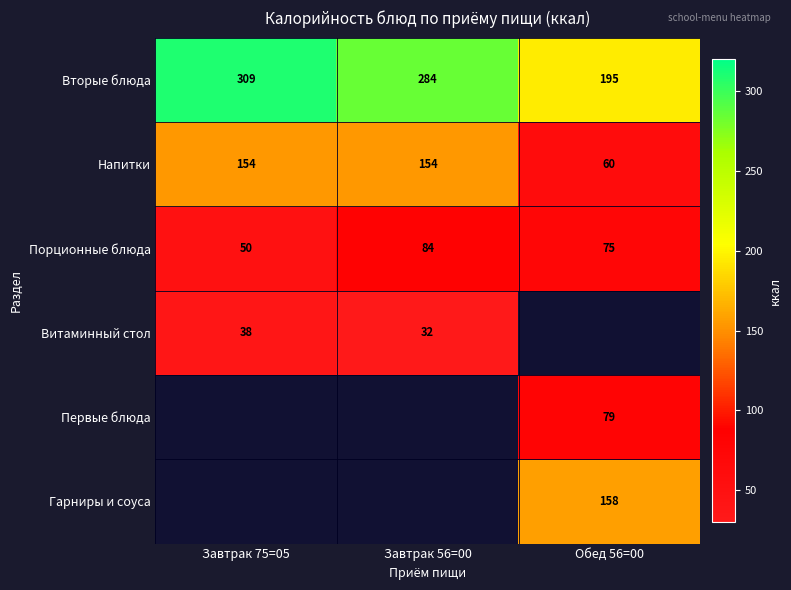

What is the sum of all Напитки values?

368